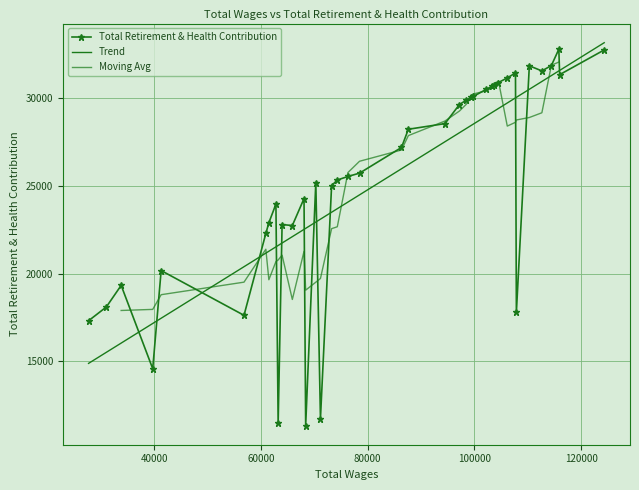

What is the value of the Total Retirement & Health Contribution point at the 1st from the left?

17311